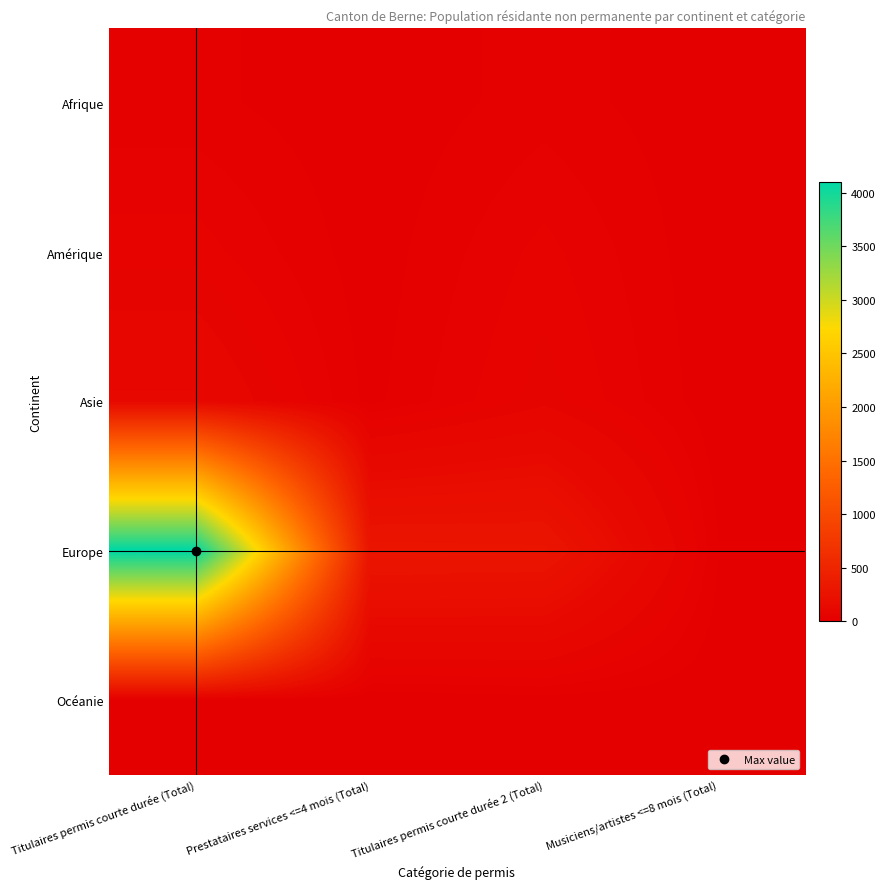

Which has a higher value, Titulaires permis courte durée (Total) or Prestataires services <=4 mois (Total)?

Titulaires permis courte durée (Total)